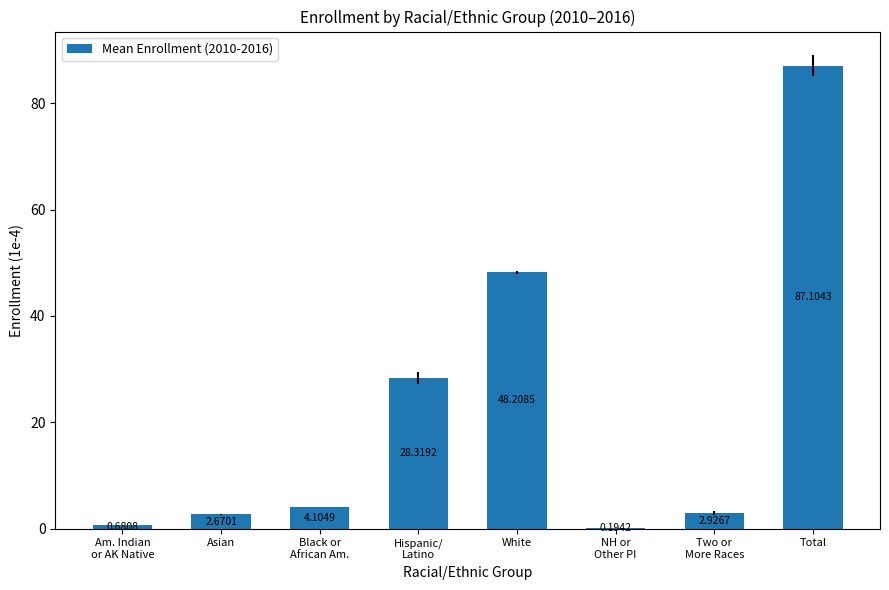

Which has a higher value, Asian or White?

White